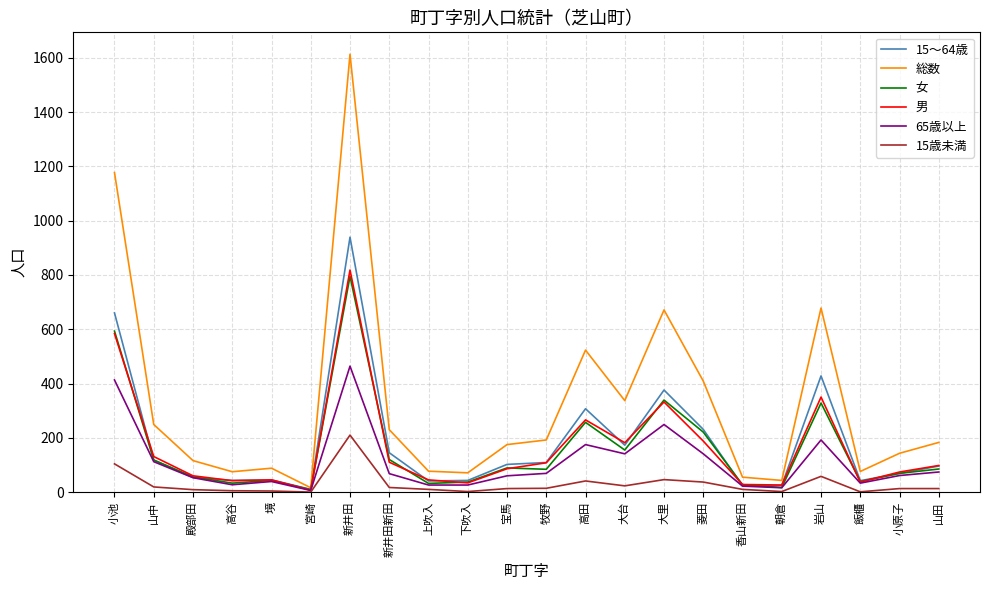

The value of 総数 at 山中 is 80. True or false?

False